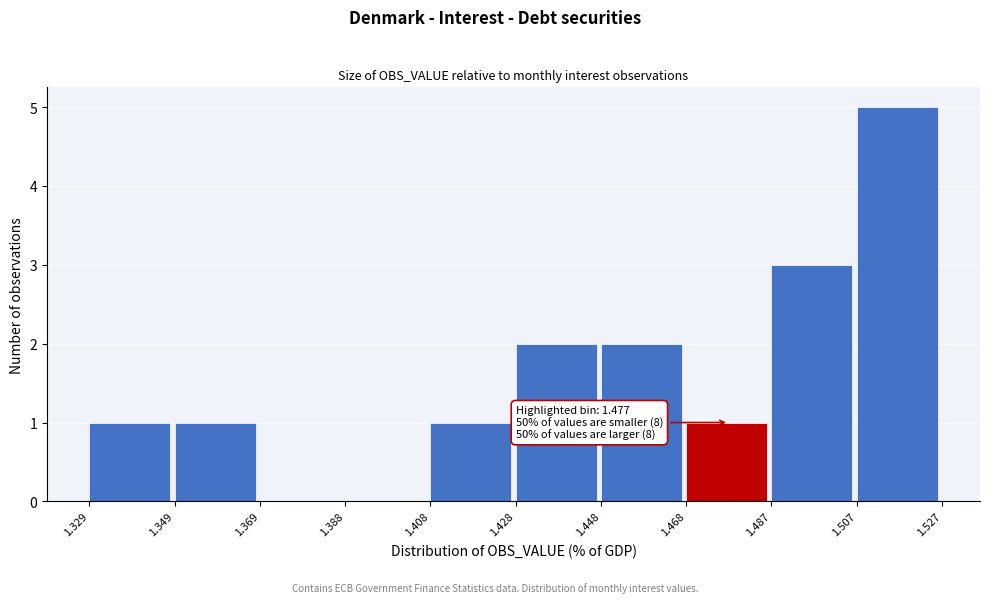

Over which range of the x-axis is the bar tallest?

1.507 to 1.527